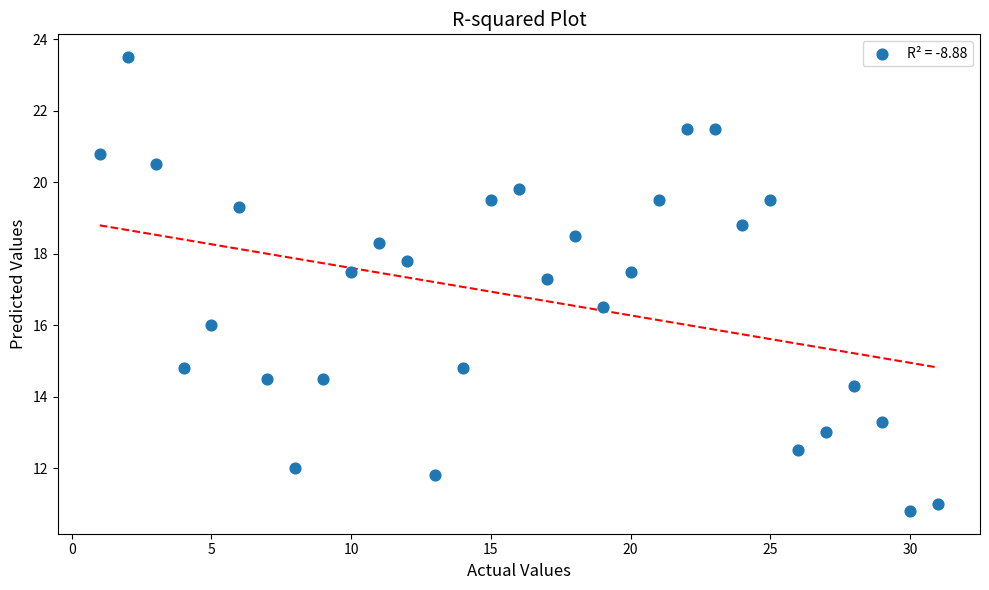

What Y value in the scatter plot is closest to 17?

17.3